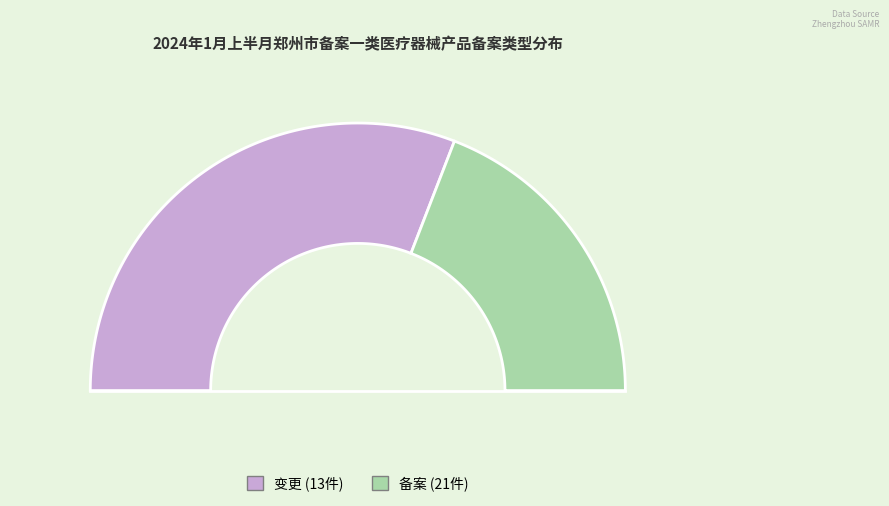

Does 变更 account for over 50% of the chart?

No